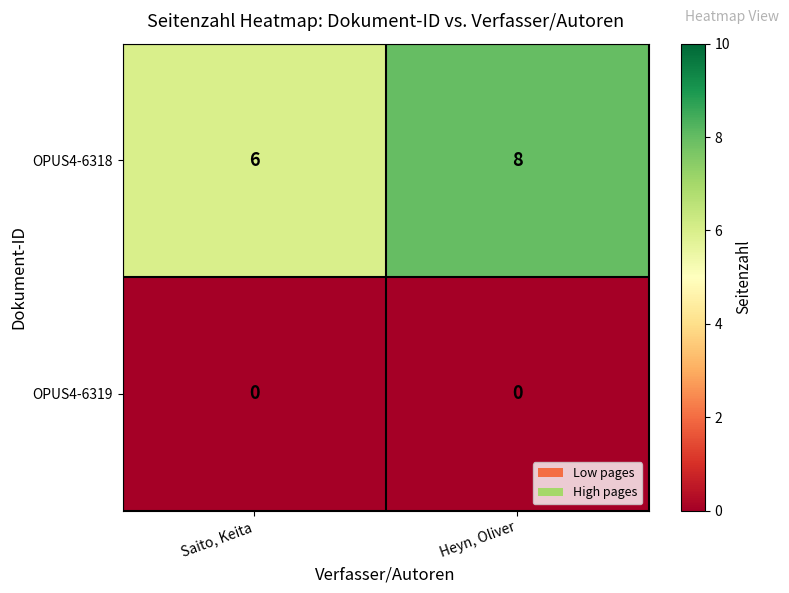

Reading left to right, extract all data points from this chart.

OPUS4-6318: 6	8
OPUS4-6319: 0	0